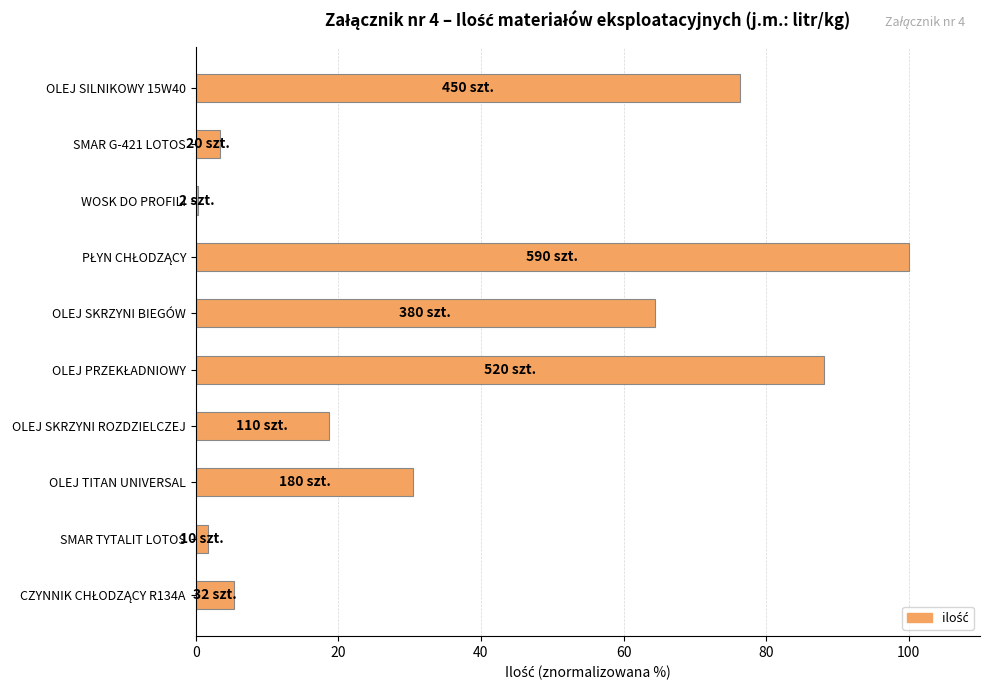

Is it true that the value at OLEJ SKRZYNI ROZDZIELCZEJ is 18.6?

True